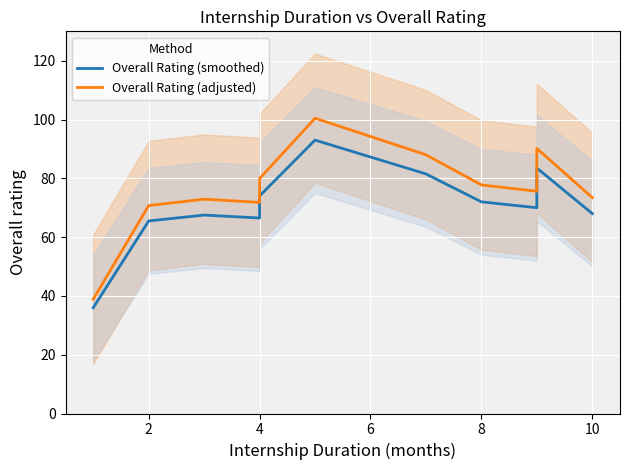

What is the difference between the maximum and second lowest values in the Overall Rating (smoothed) series?

27.5